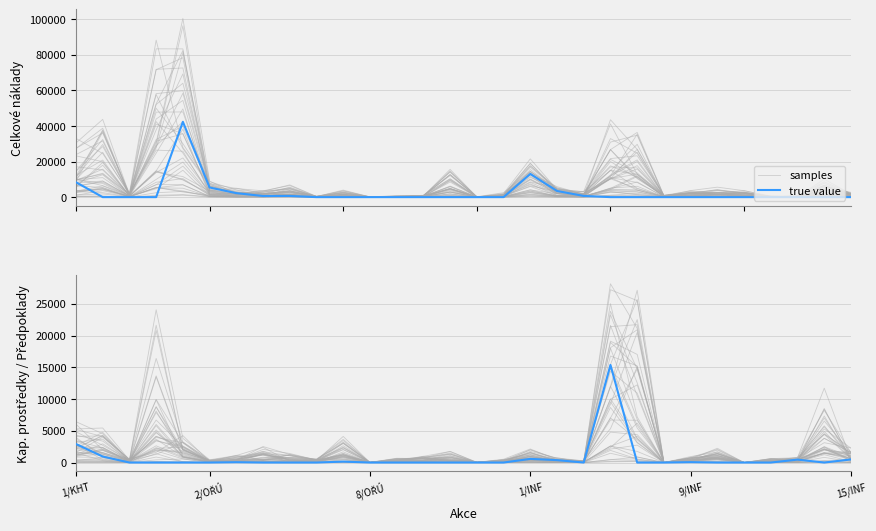

True or false: samples has a value of 194.6 at 2/OŘÚ.

True